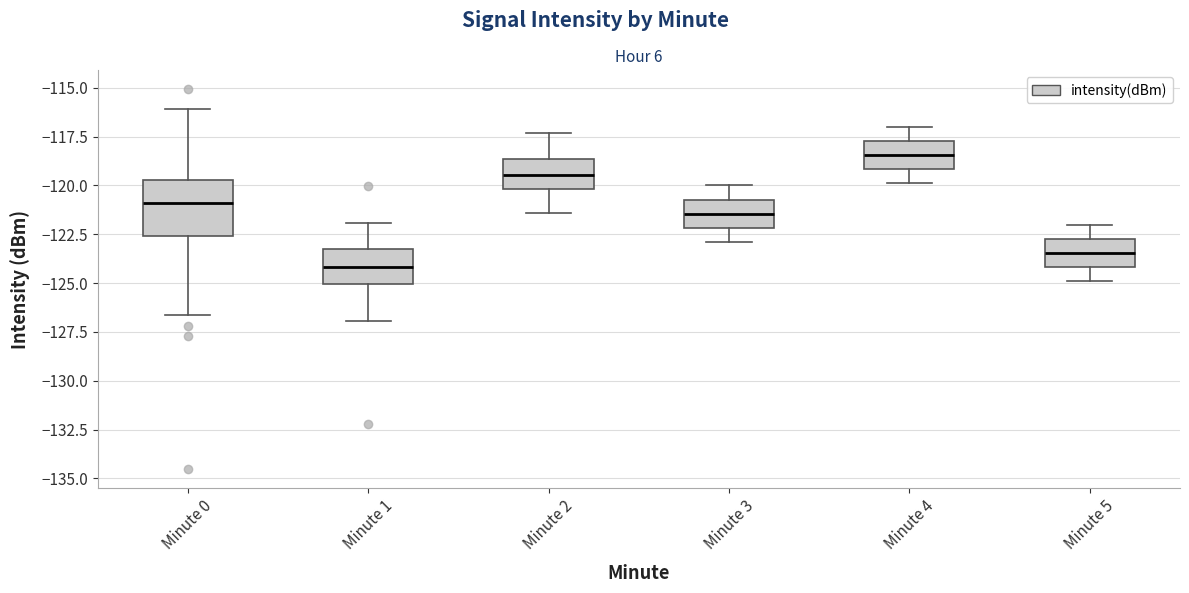

Reading left to right, transcribe this box plot: for each box, give where its median line is, the range the box spans, and where its two whiskers end, as read against the y-axis. The values are not printed on the chart, so give them approximately, as read against the axis.

Minute 0: median -121.0, box -122.5 to -119.5, whiskers -126.5 to -116.0
Minute 1: median -124.0, box -125.0 to -123.0, whiskers -127.0 to -122.0
Minute 2: median -119.5, box -120.0 to -118.5, whiskers -121.5 to -117.5
Minute 3: median -121.5, box -122.0 to -120.5, whiskers -123.0 to -120.0
Minute 4: median -118.5, box -119.0 to -117.5, whiskers -120.0 to -117.0
Minute 5: median -123.5, box -124.0 to -122.5, whiskers -125.0 to -122.0